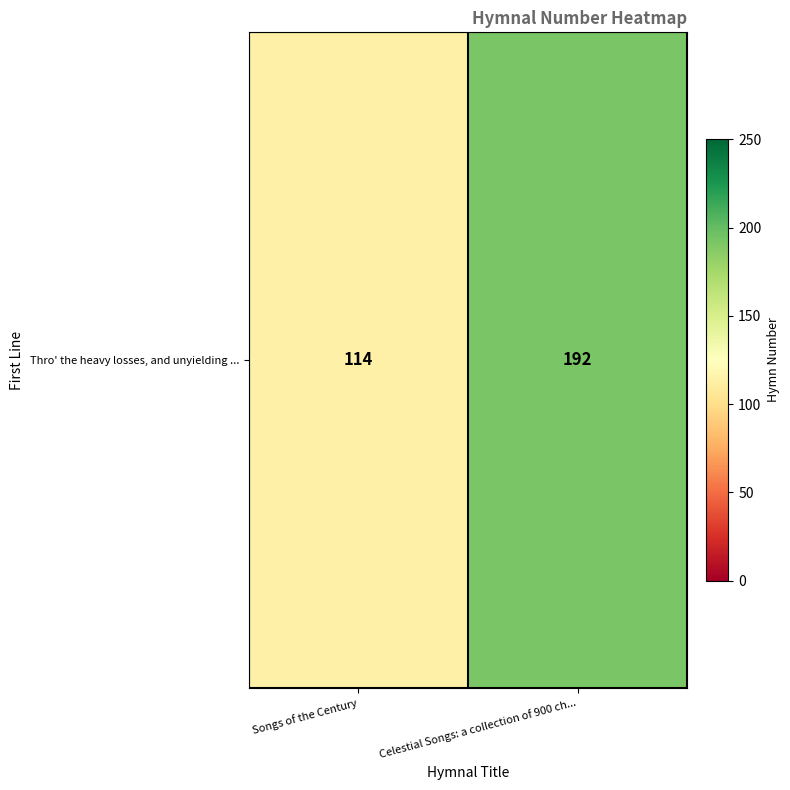

What is the difference between the values at Songs of the Century and Celestial Songs: a collection of 900 ch...?

78